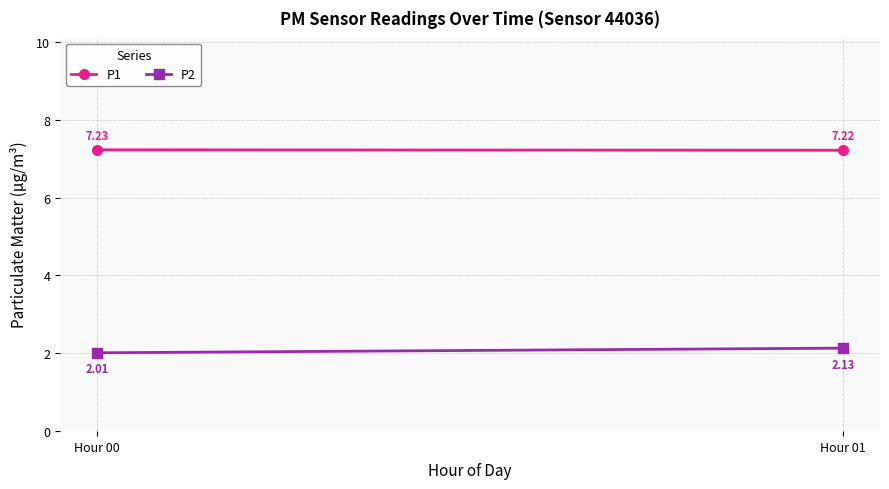

How many lines are shown in the chart?

2